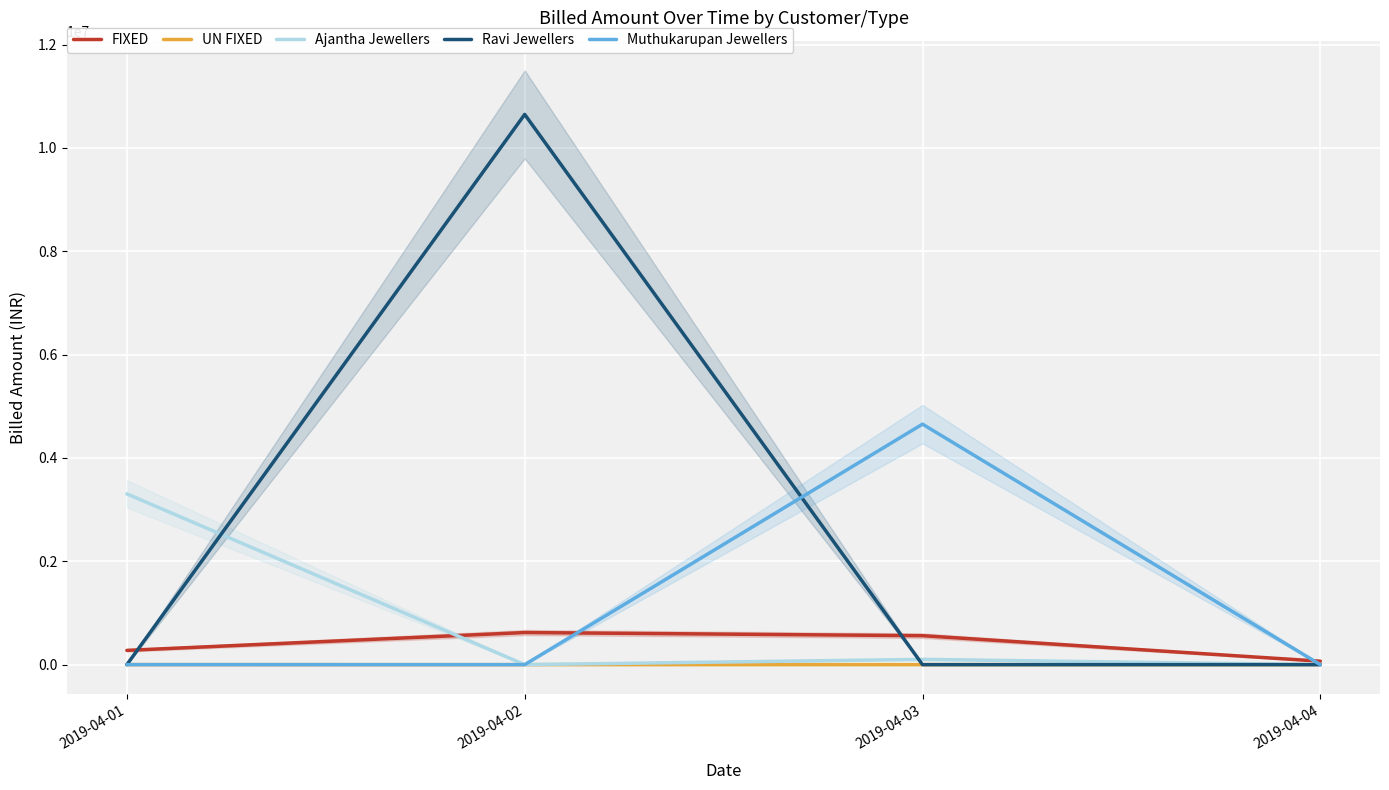

At which category is the sum across all series the highest?

2019-04-02